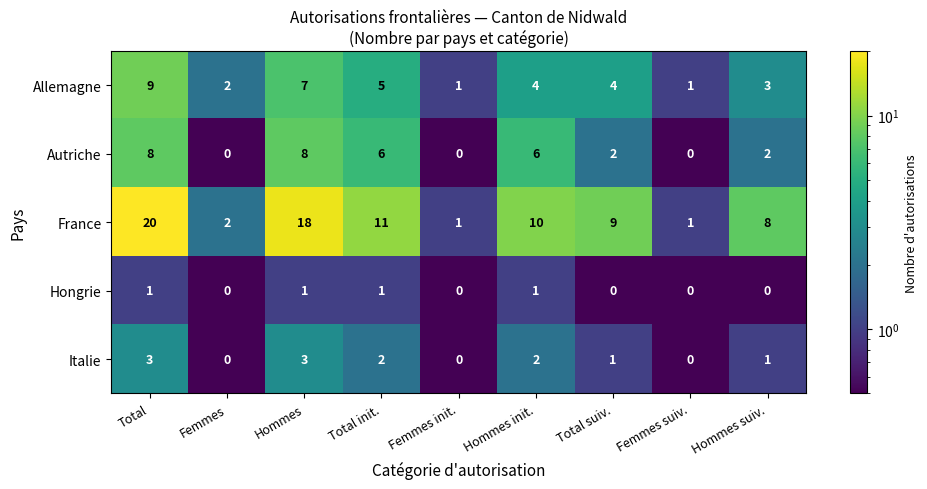

The value of France at Total is 11. True or false?

False